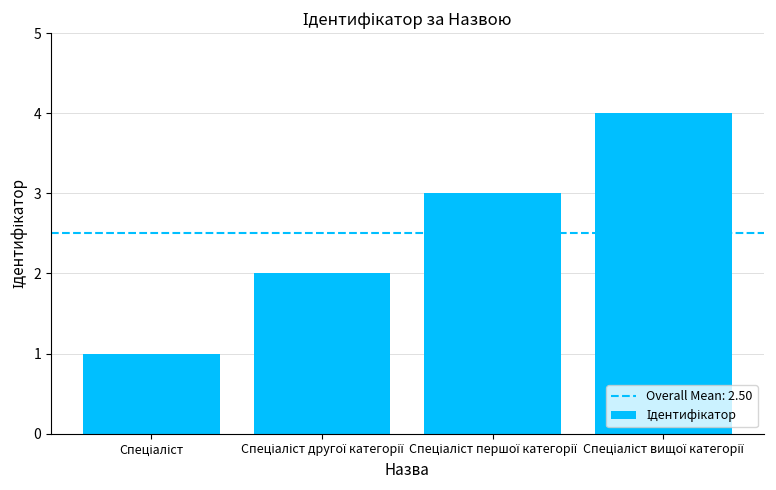

Reading left to right, transcribe all the data shown in this chart.

1	2	3	4